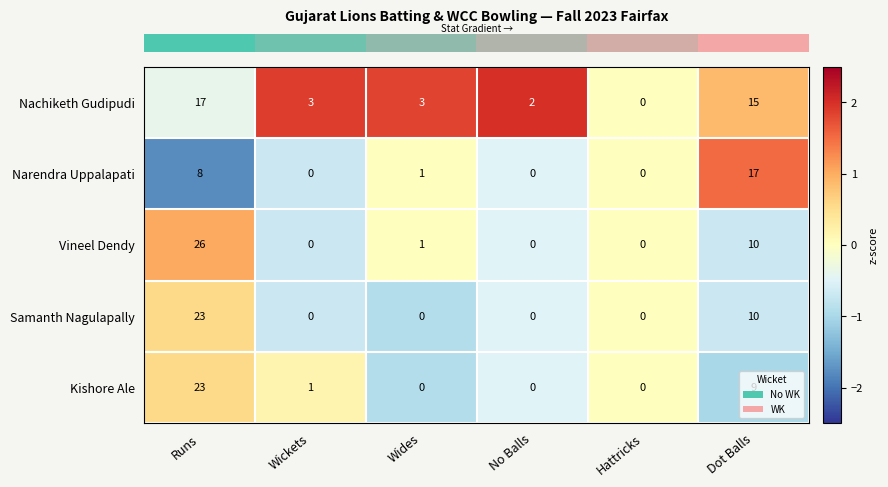

The value of Nachiketh Gudipudi at Wides is 5. True or false?

False